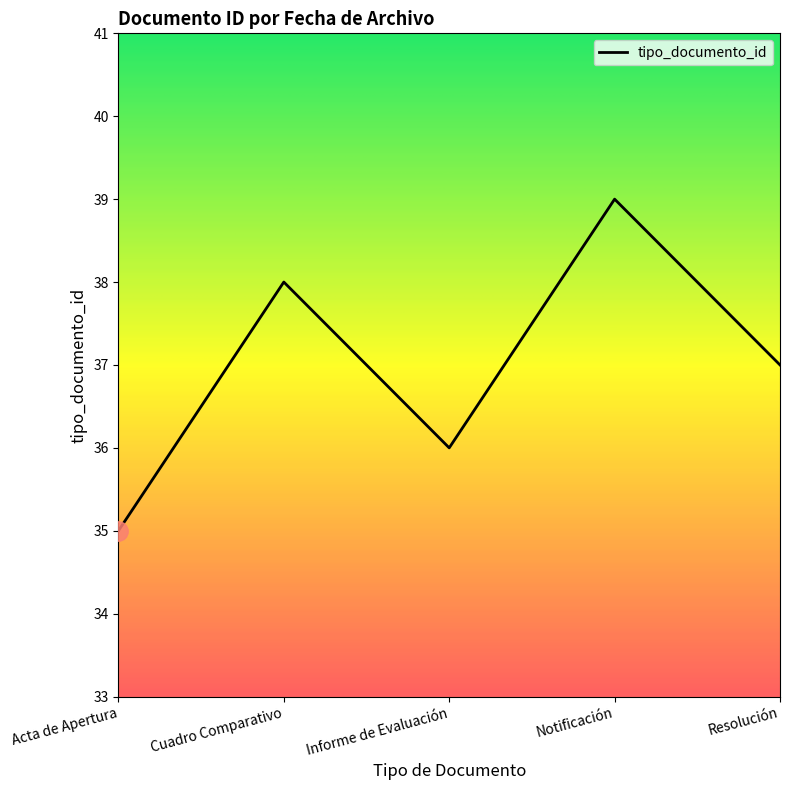

What is the change in value from Acta de Apertura to Resolución?

+2